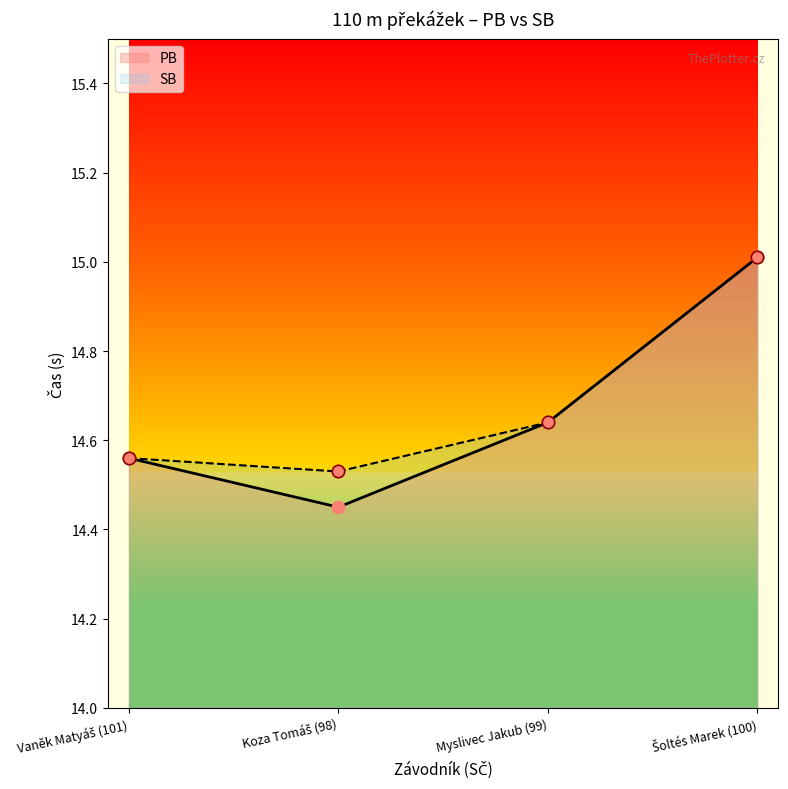

At how many categories does at least one series exceed 14?

4